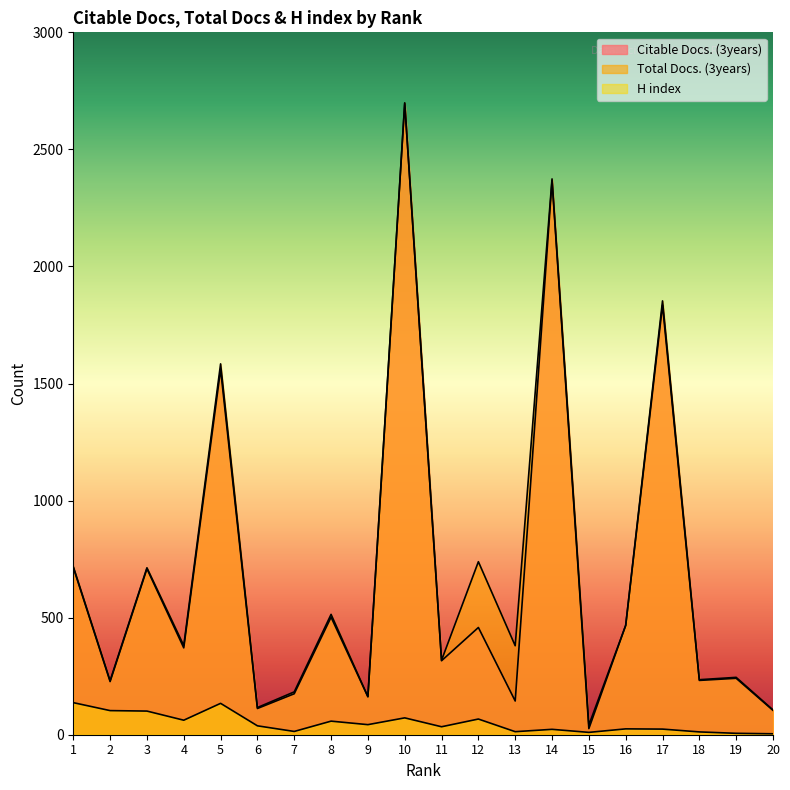

Which series has the largest total across all categories?

Total Docs. (3years)